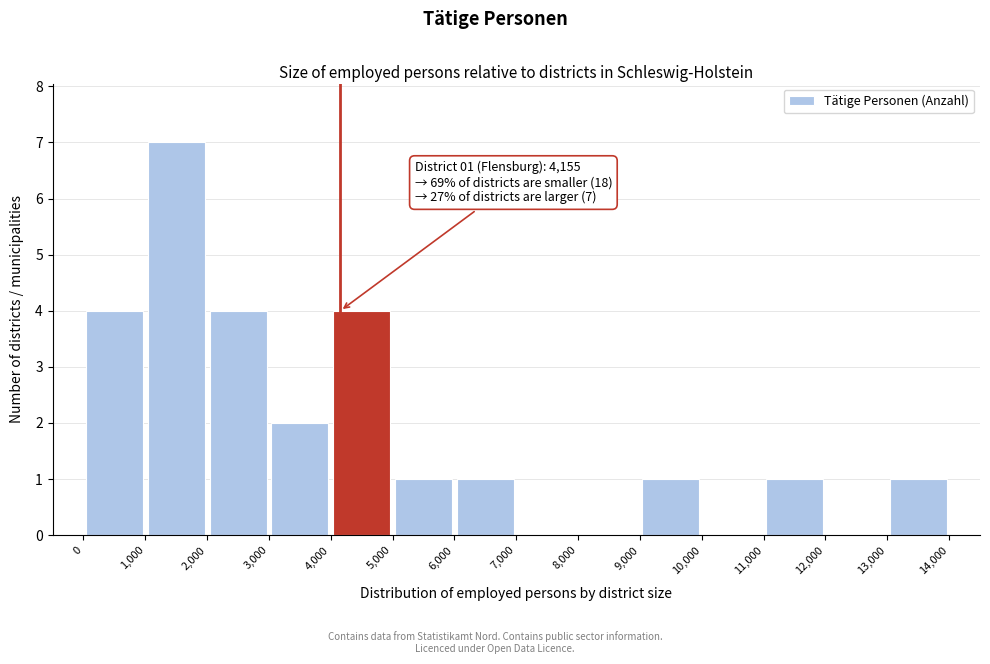

Which range on the x-axis has the tallest bar?

1,000 to 2,000